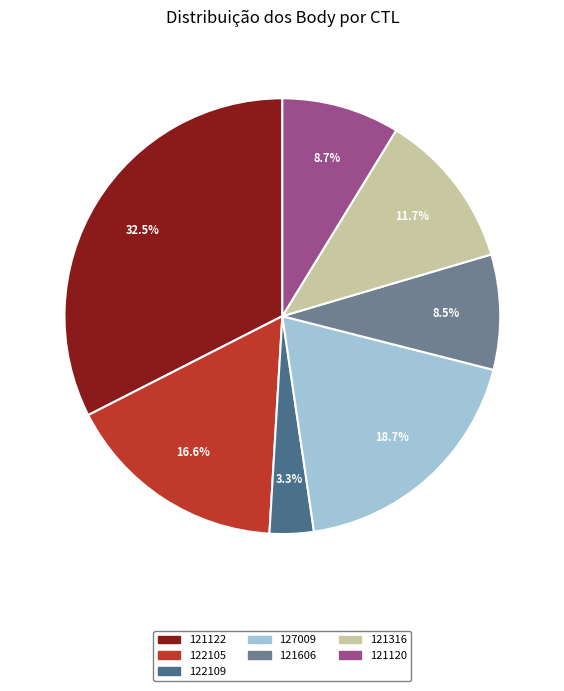

To the nearest percent, what is the difference between the largest and smallest slice percentages?

29%